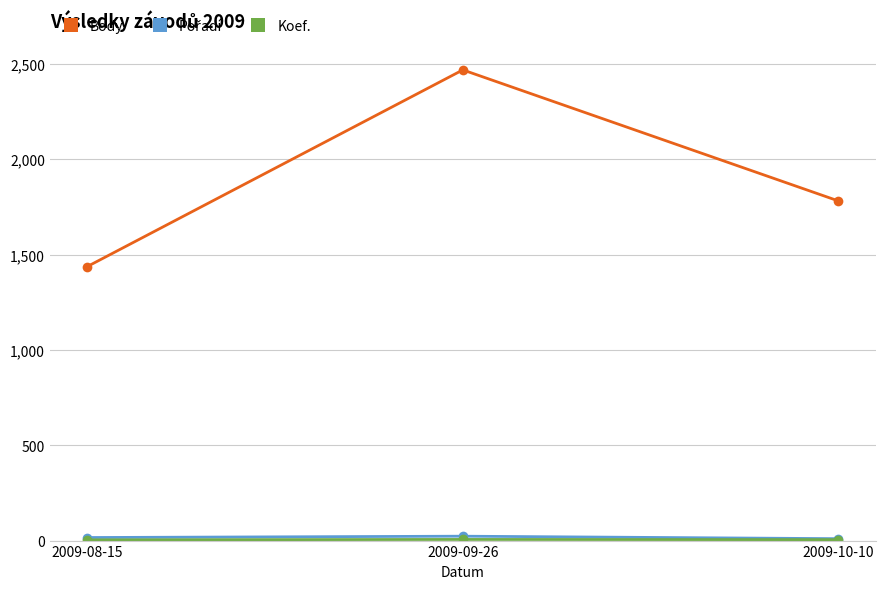

How many data points does each series have?

3